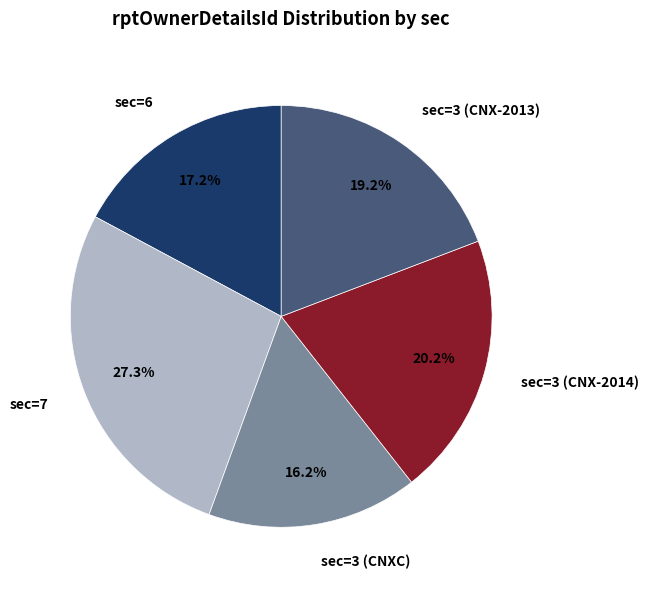

Rank the categories by value from highest to lowest.

sec=7, sec=3 (CNX-2014), sec=3 (CNX-2013), sec=6, sec=3 (CNXC)